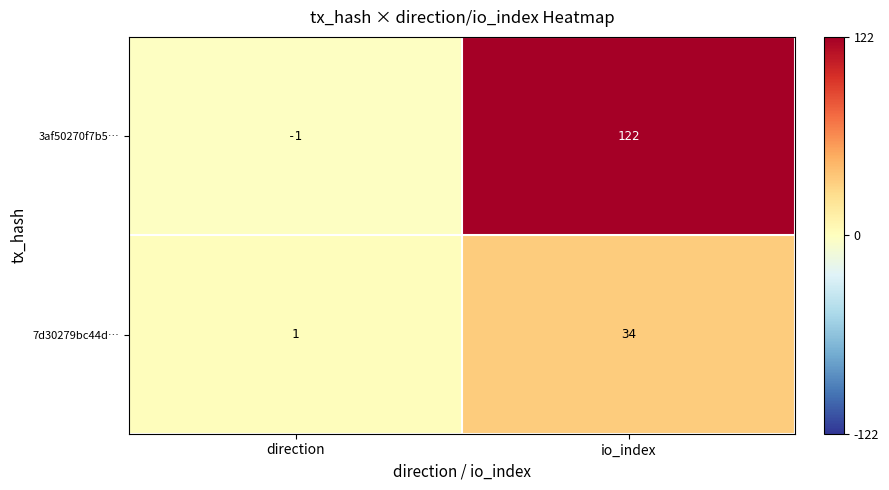

Rank the series by their average value, from lowest to highest.

7d30279bc44d…, 3af50270f7b5…